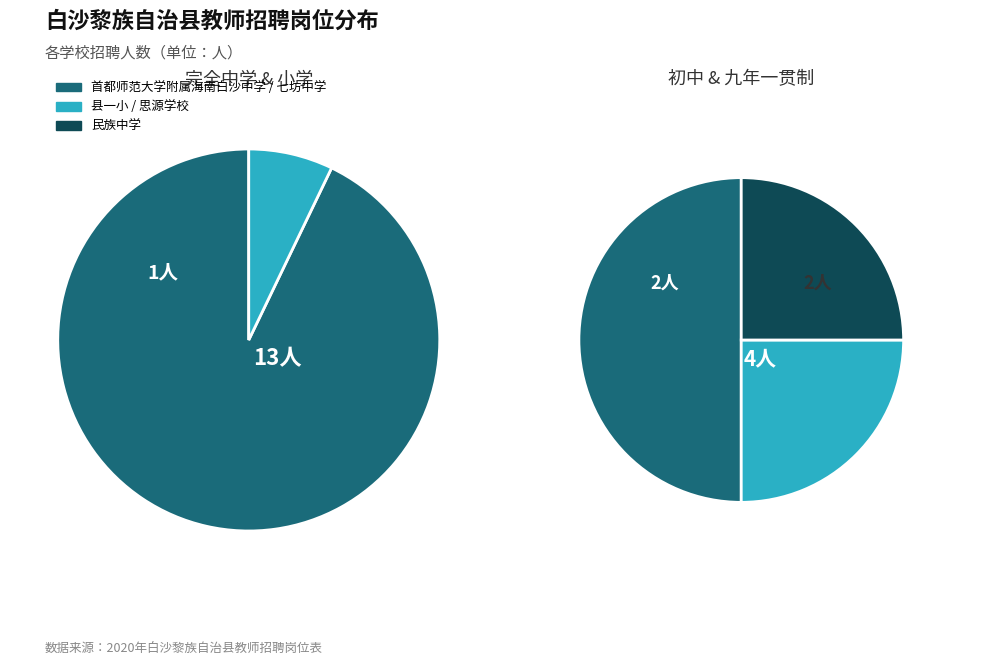

Which category has the biggest portion of the pie?

首都师范大学附属海南白沙中学